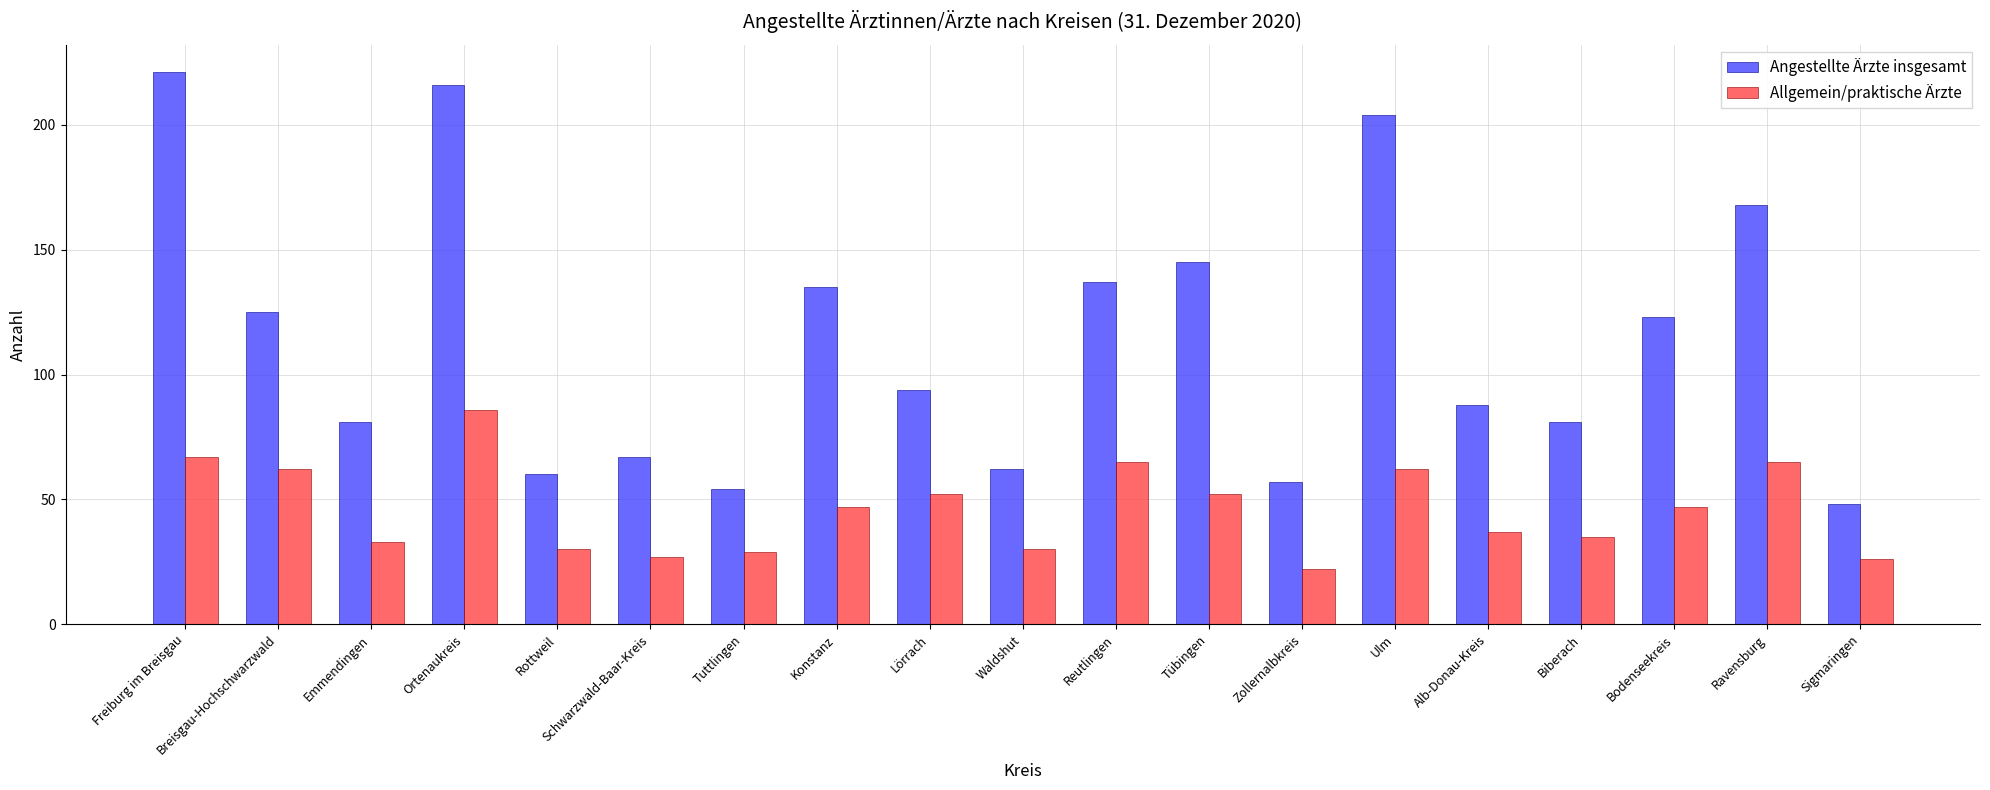

True or false: Allgemein/praktische Ärzte has a value of 35 at Biberach.

True